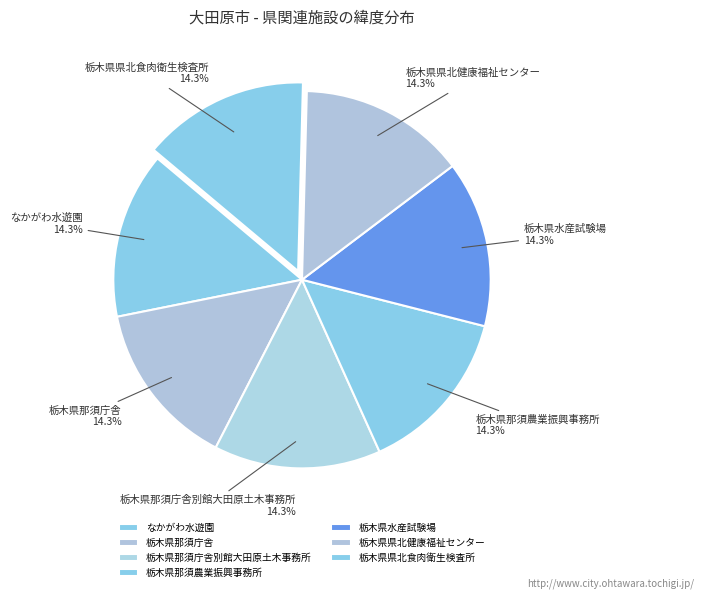

What percentage is NOT represented by 栃木県那須庁舎別館大田原土木事務所?

85.7%